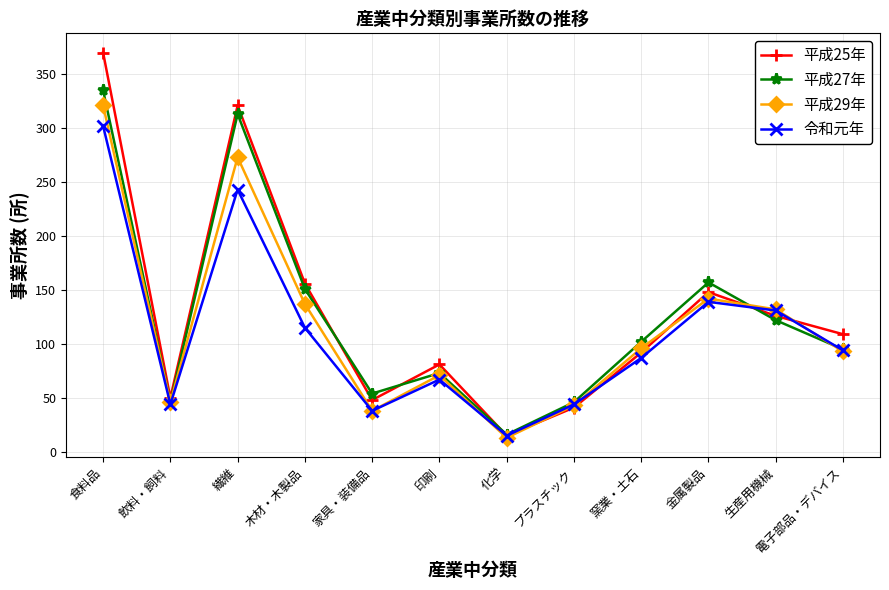

How many interior local valleys does the 平成25年 series have?

3